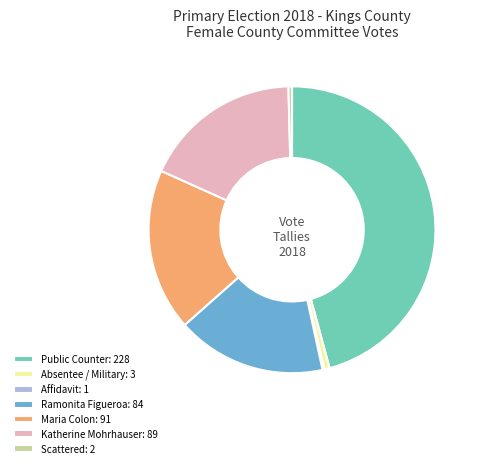

Which category has the biggest portion of the pie?

Public Counter: 228